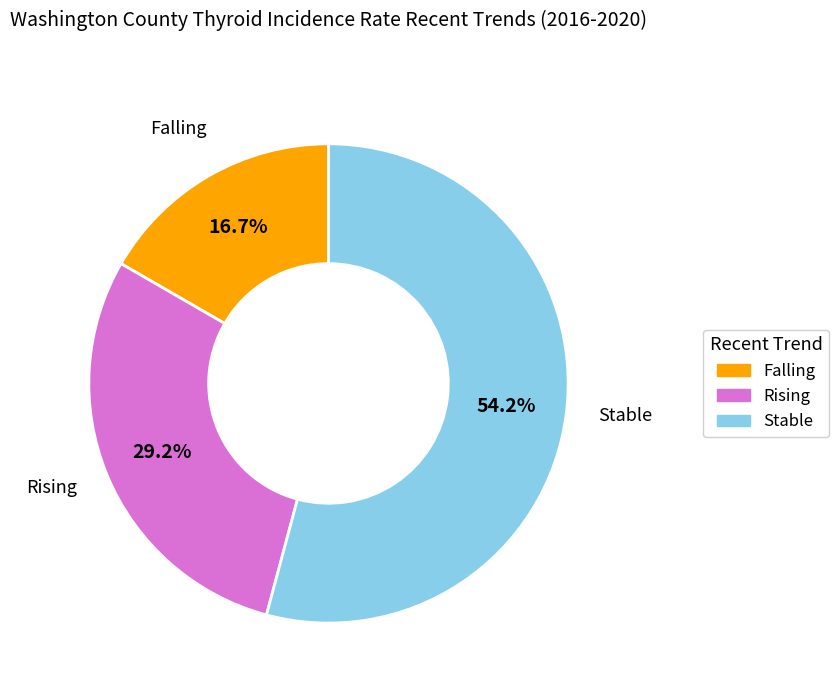

Is there any slice that represents more than half of the pie?

Yes